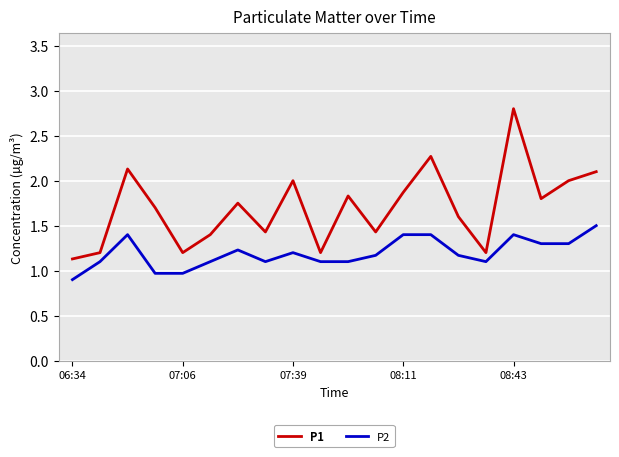

True or false: P2 and P1 cross at least once.

False